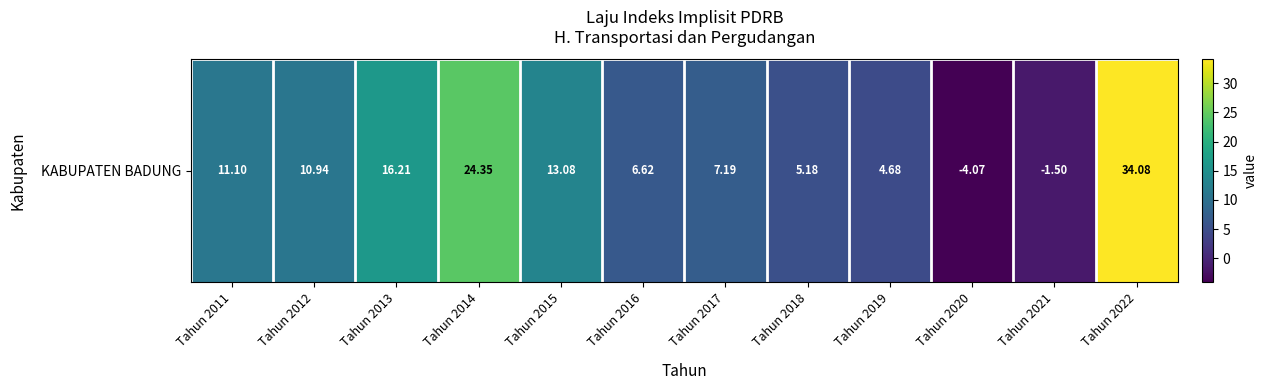

List the labels in order of value, largest first.

Tahun 2022, Tahun 2014, Tahun 2013, Tahun 2015, Tahun 2011, Tahun 2012, Tahun 2017, Tahun 2016, Tahun 2018, Tahun 2019, Tahun 2021, Tahun 2020